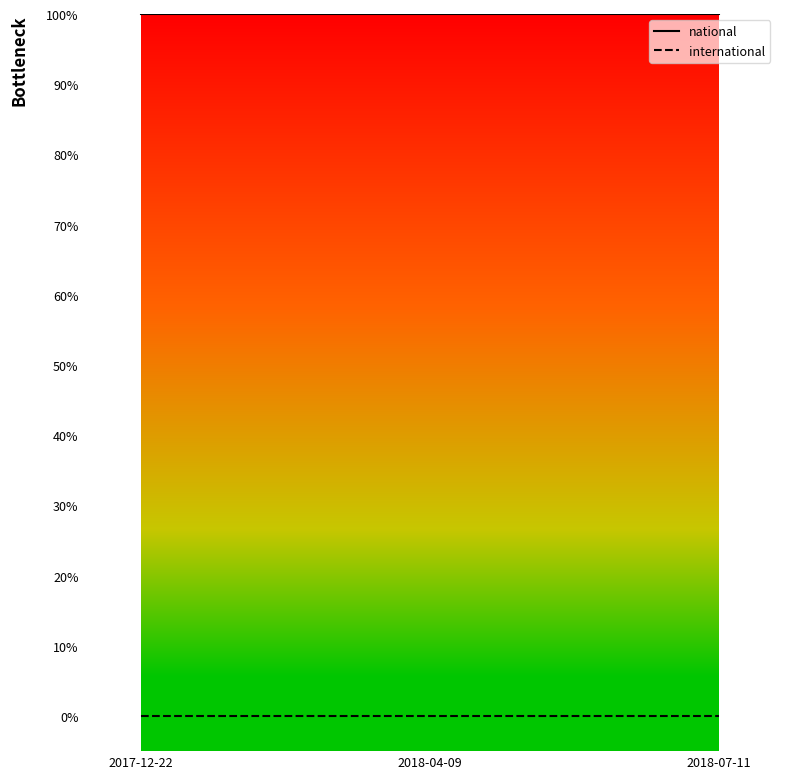

At 2017-12-22, list the series in order from largest to smallest.

national, international